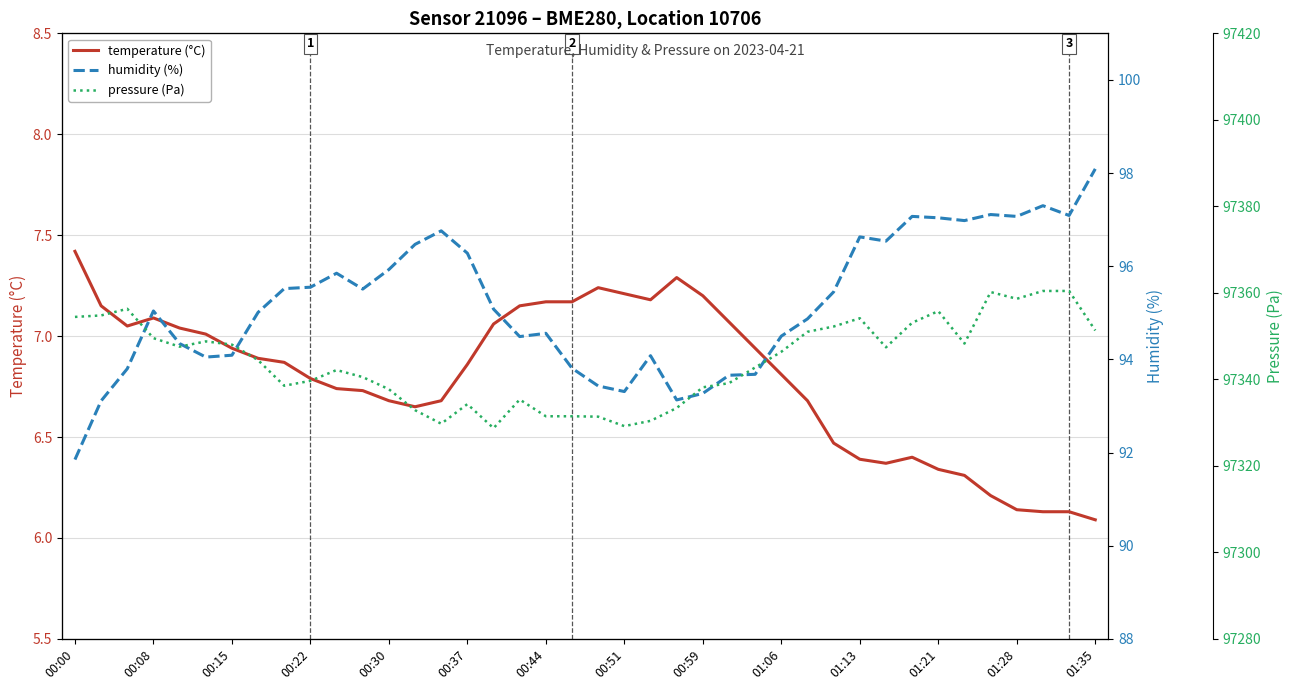

How many lines are shown in the chart?

3